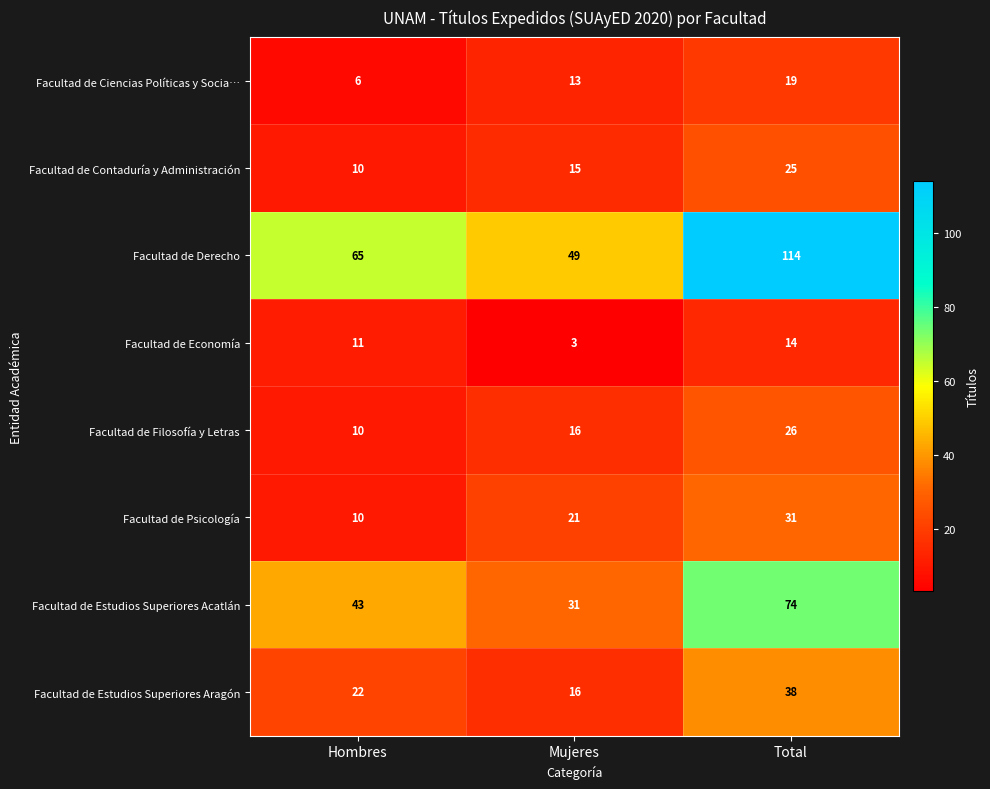

Which series has the largest total across all categories?

Facultad de Derecho